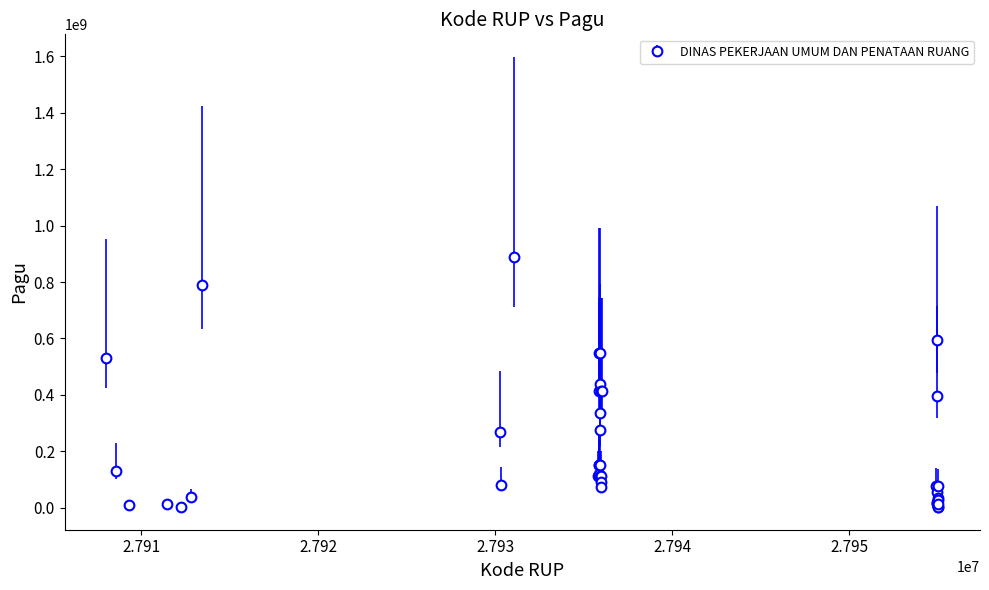

True or false: the data has more than 2 interior local peaks.

True